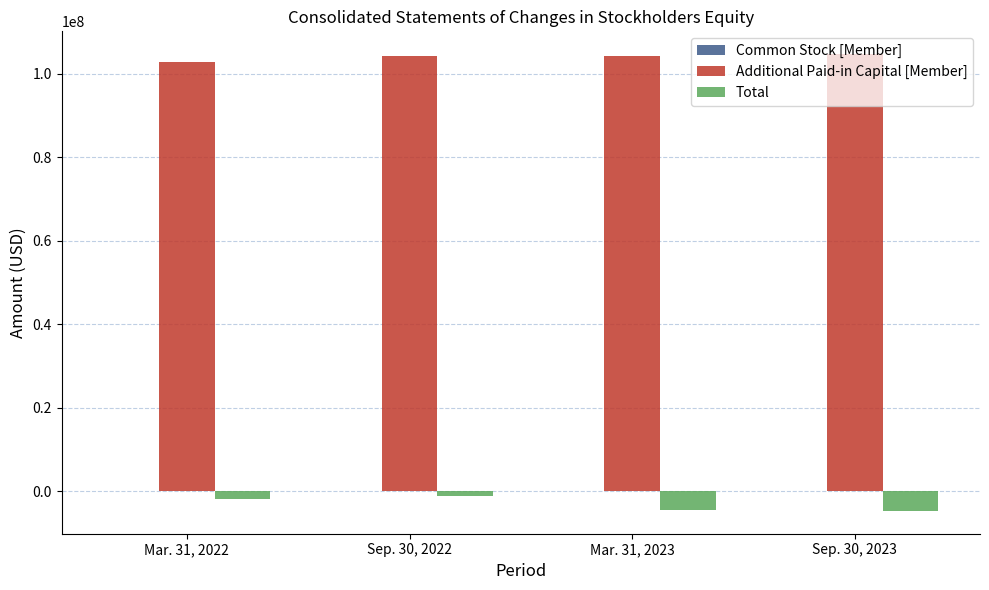

Is the value of Additional Paid-in Capital [Member] at Mar. 31, 2022 greater than the value of Total at Mar. 31, 2023?

Yes